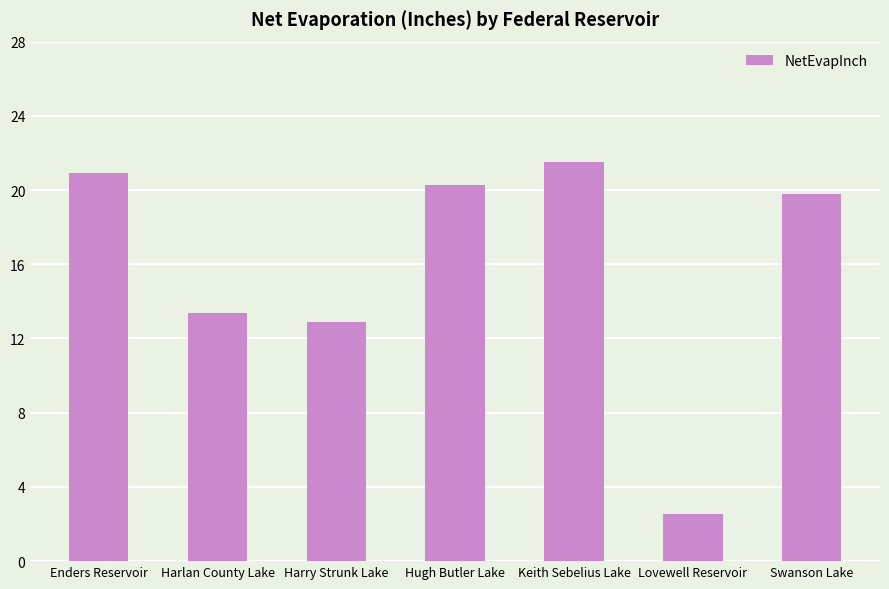

Count the number of data series in this chart.

1